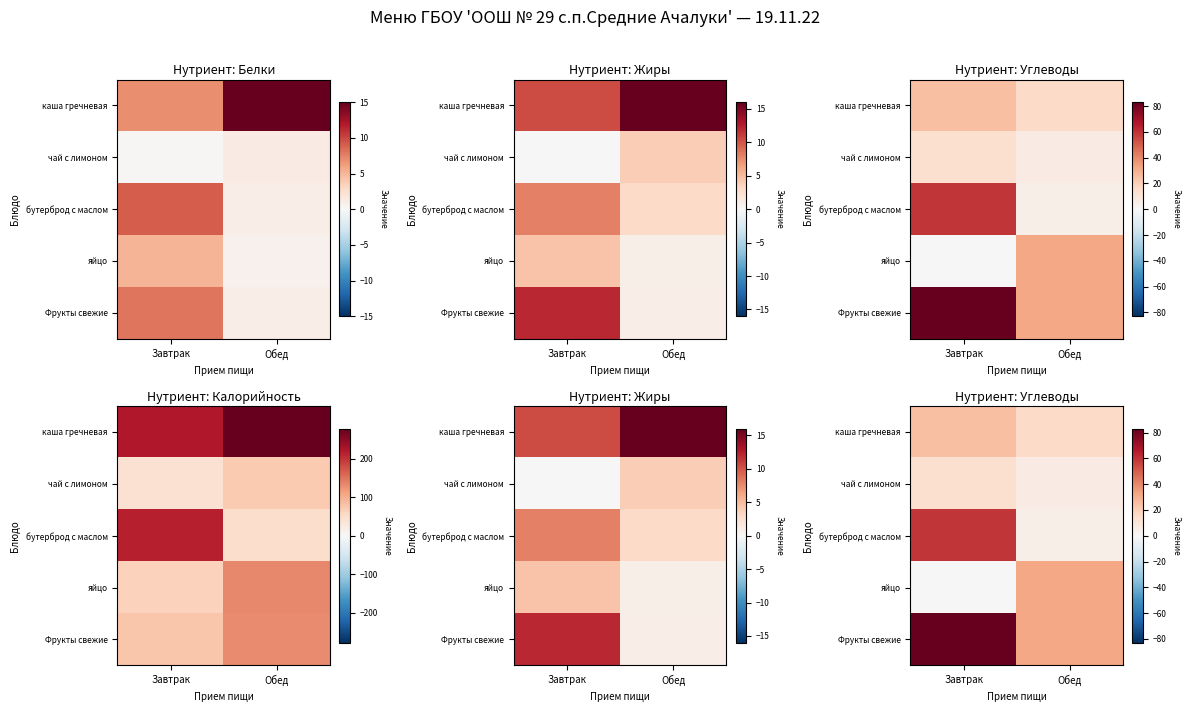

At which label is бутерброд с маслом closest to 32?

Обед